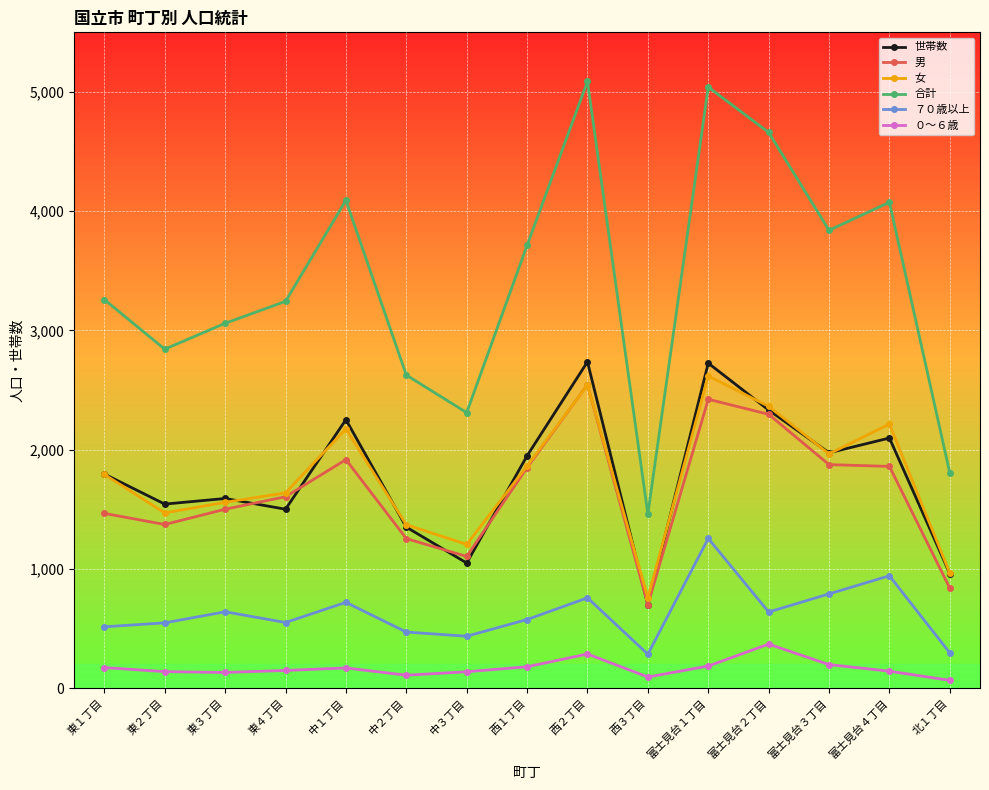

In 合計, how many points are higher than both neighbors (excluding endpoints)?

4